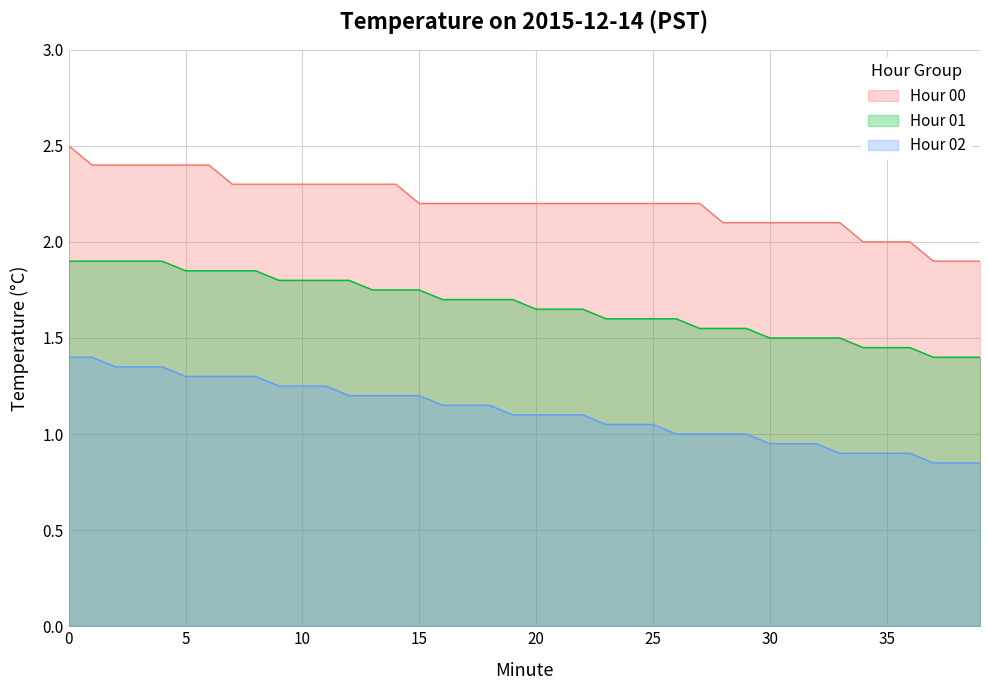

What is the value of the Hour 01 point at the 28th from the left?

1.6